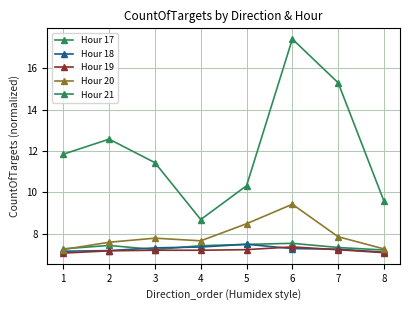

At how many categories does at least one series exceed 7?

8